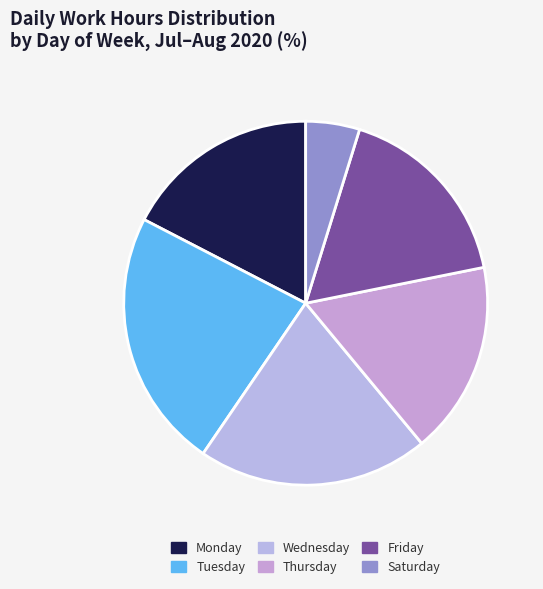

Which slice is the smallest?

Saturday